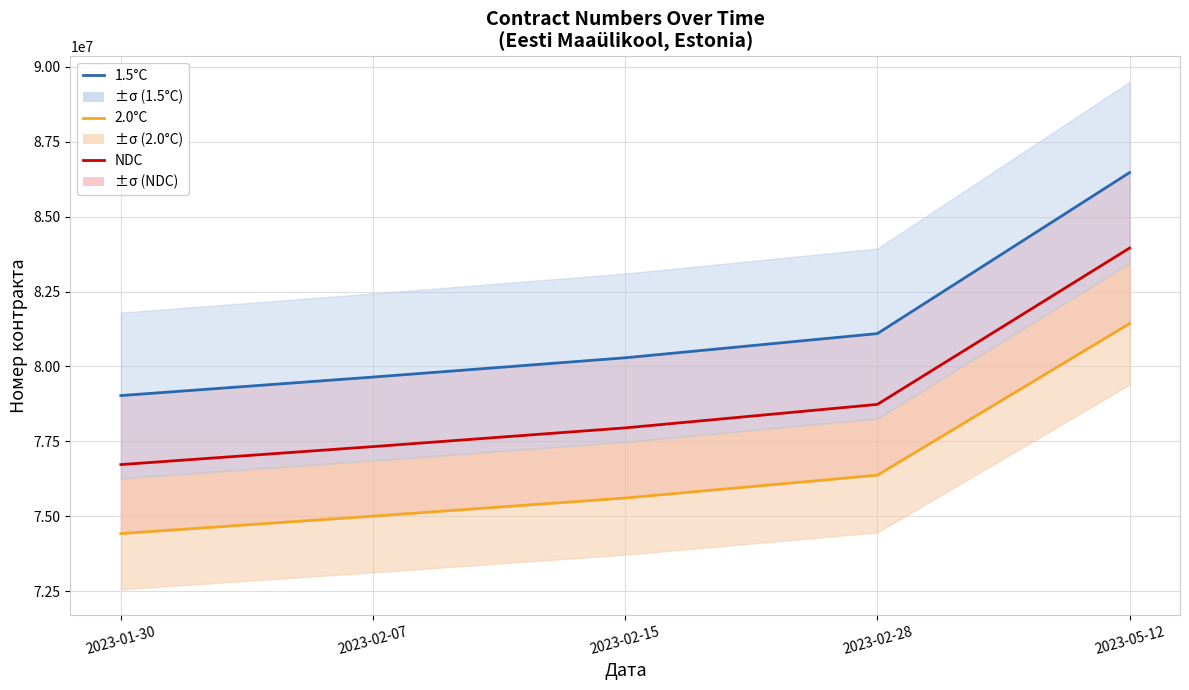

What is the label of the 1st point from the left?

2023-01-30